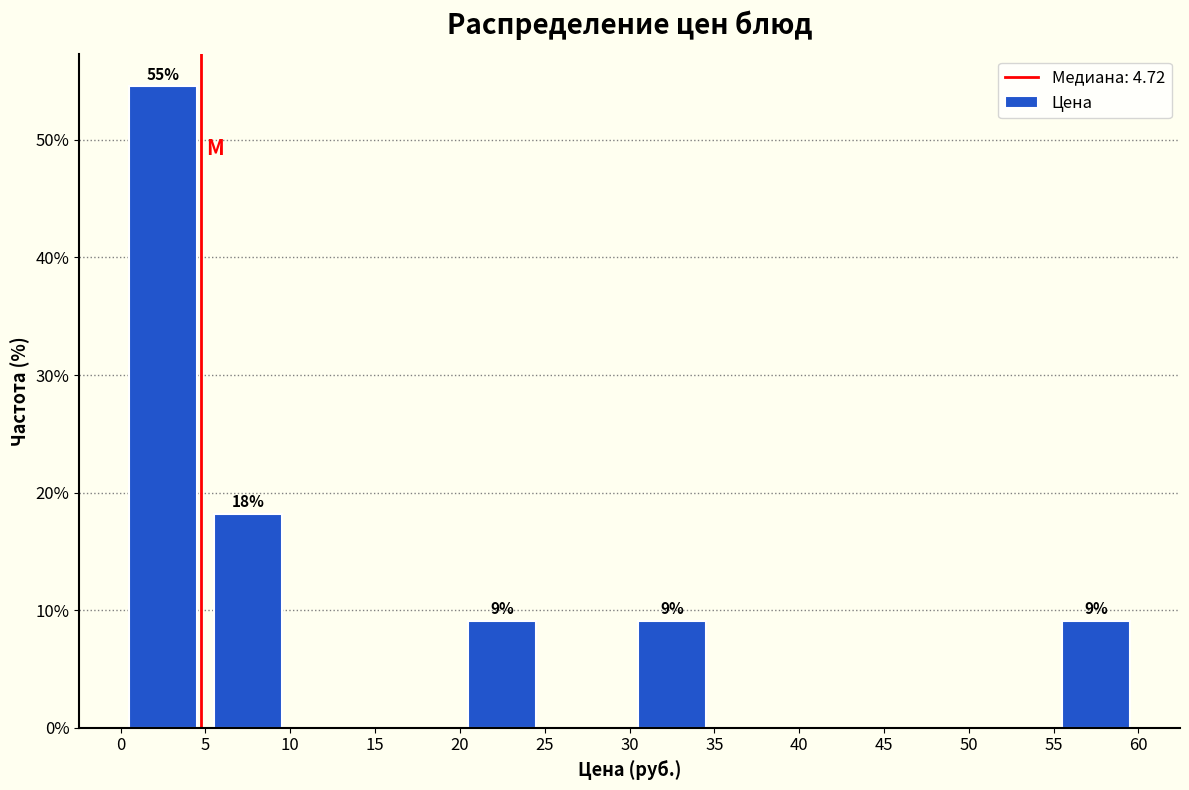

Over which range of the x-axis is the bar tallest?

0 to 5